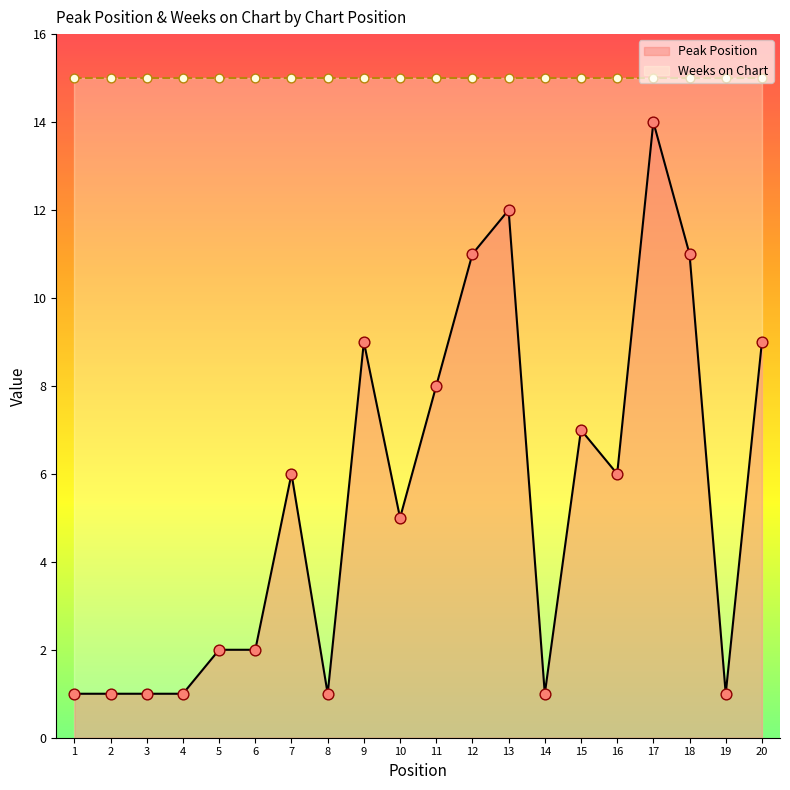

What is the change in value from 7 to 18?

+5